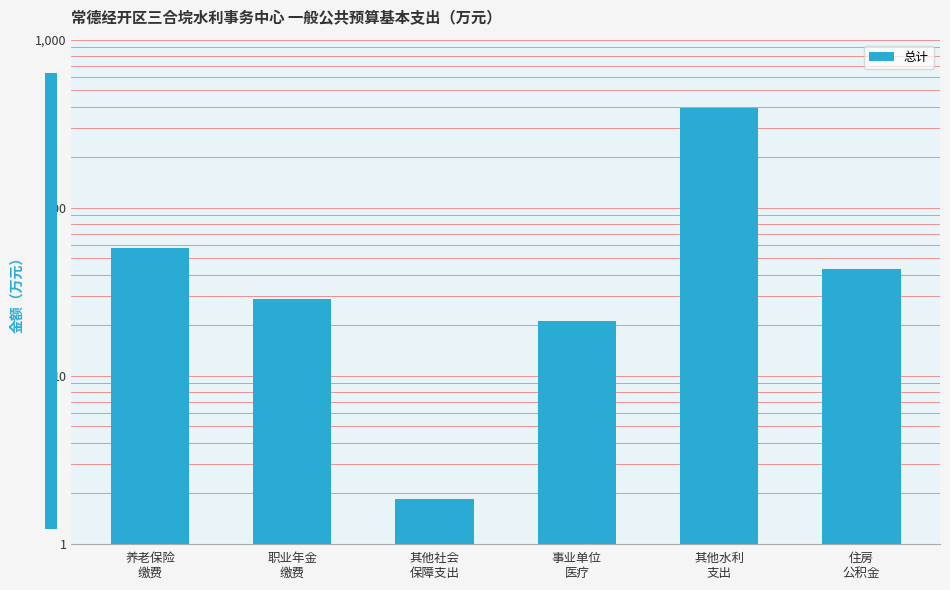

List the labels in order of value, smallest first.

其他社会
保障支出, 事业单位
医疗, 职业年金
缴费, 住房
公积金, 养老保险
缴费, 其他水利
支出